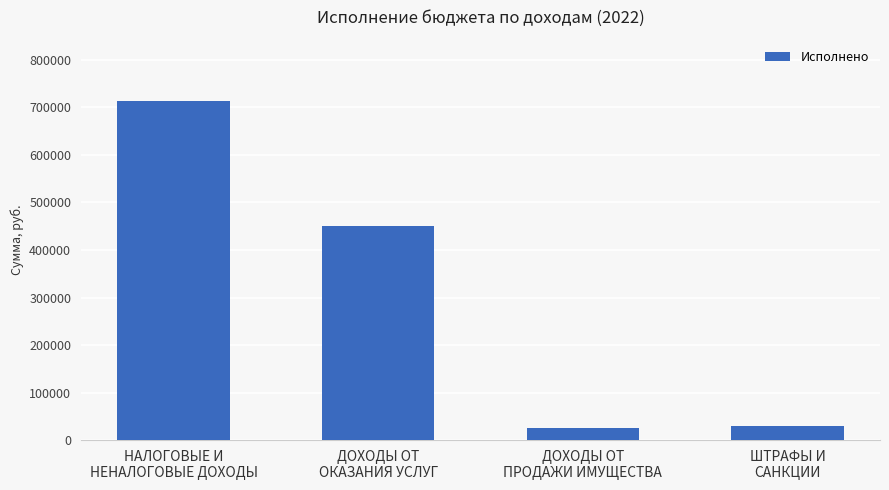

Count the number of values greater than 450226.

2